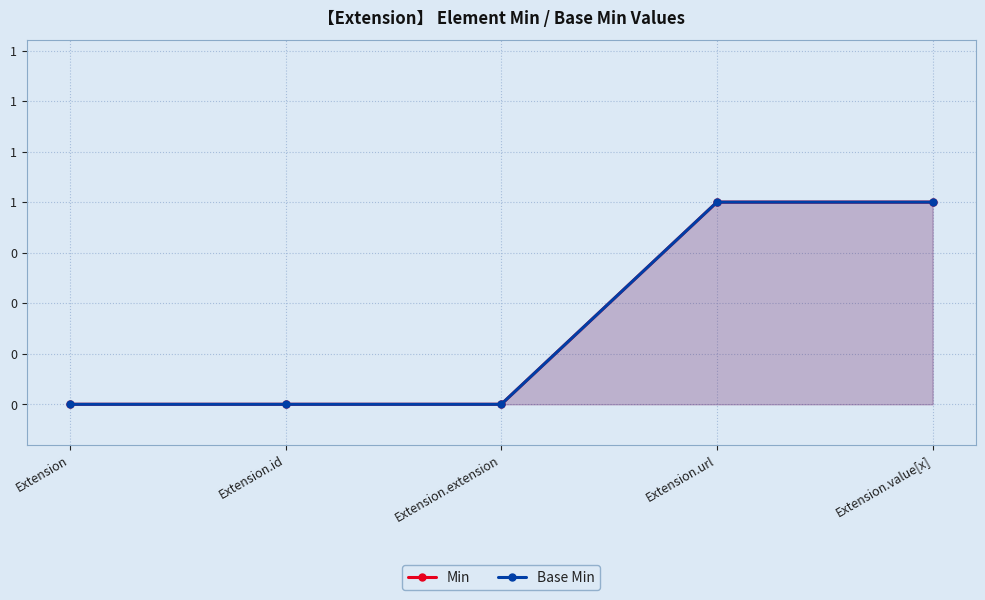

Between Extension.url and Extension.extension, which is larger?

Extension.url